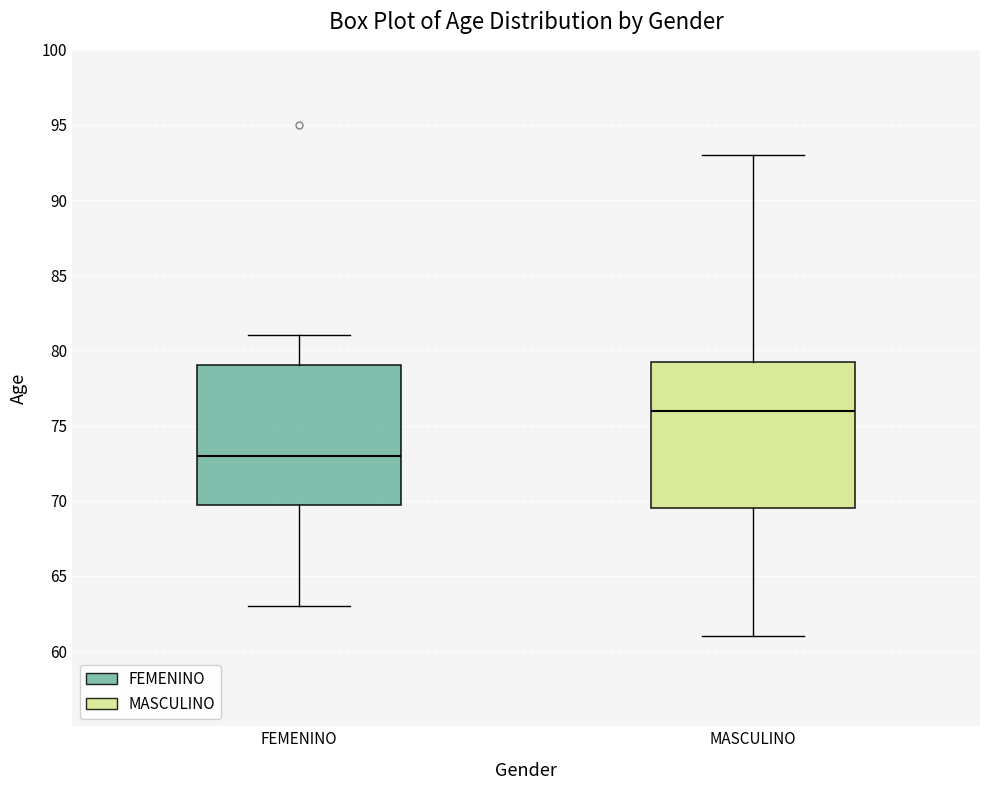

Comparing the boxes themselves (not the whiskers), which one is the tallest?

MASCULINO